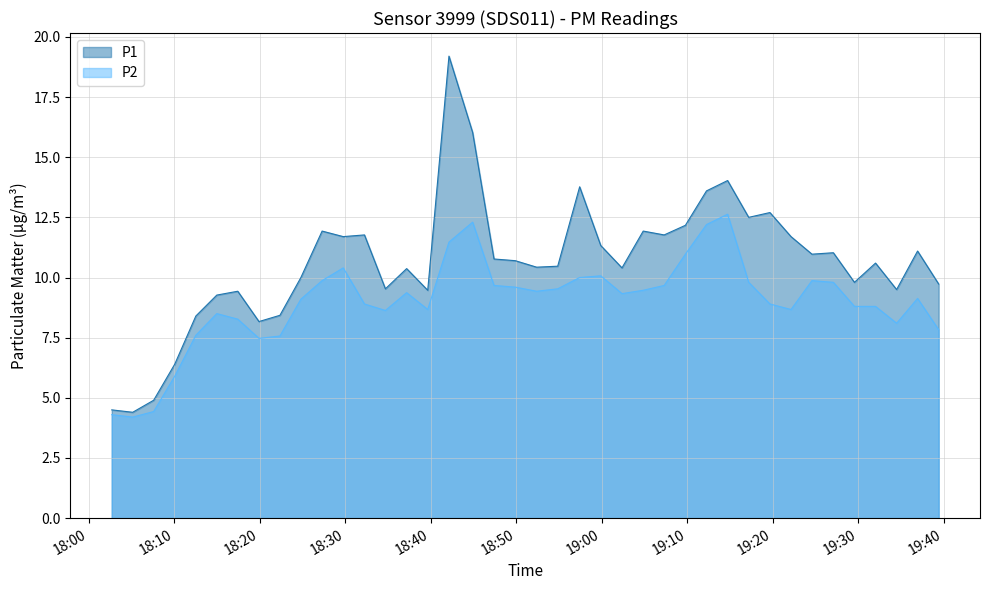

True or false: P1 and P2 intersect in this chart.

False